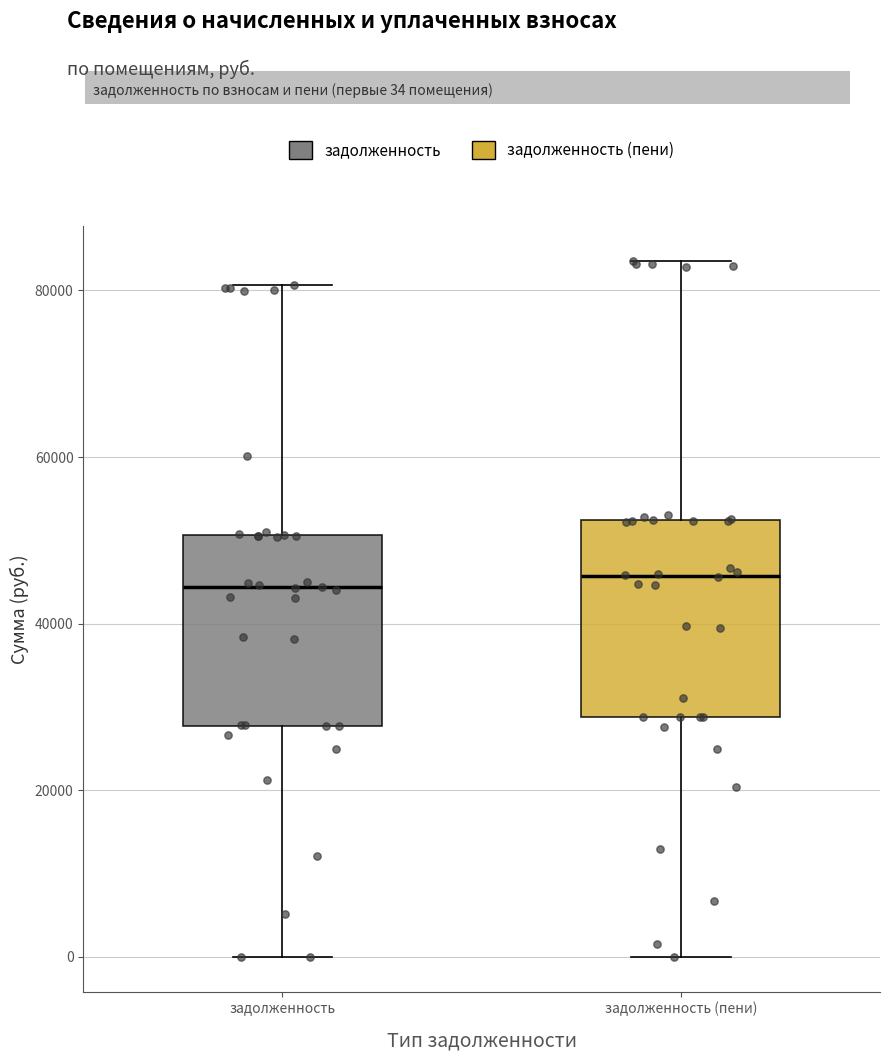

Reading left to right, read every box against the y-axis: the position of its median line, the range the box covers, and the ends of its whiskers. The values are not printed on the chart, so give them approximately, as read against the axis.

задолженность: median 44000, box 28000 to 50000, whiskers 0 to 80000
задолженность (пени): median 46000, box 28000 to 52000, whiskers 0 to 84000